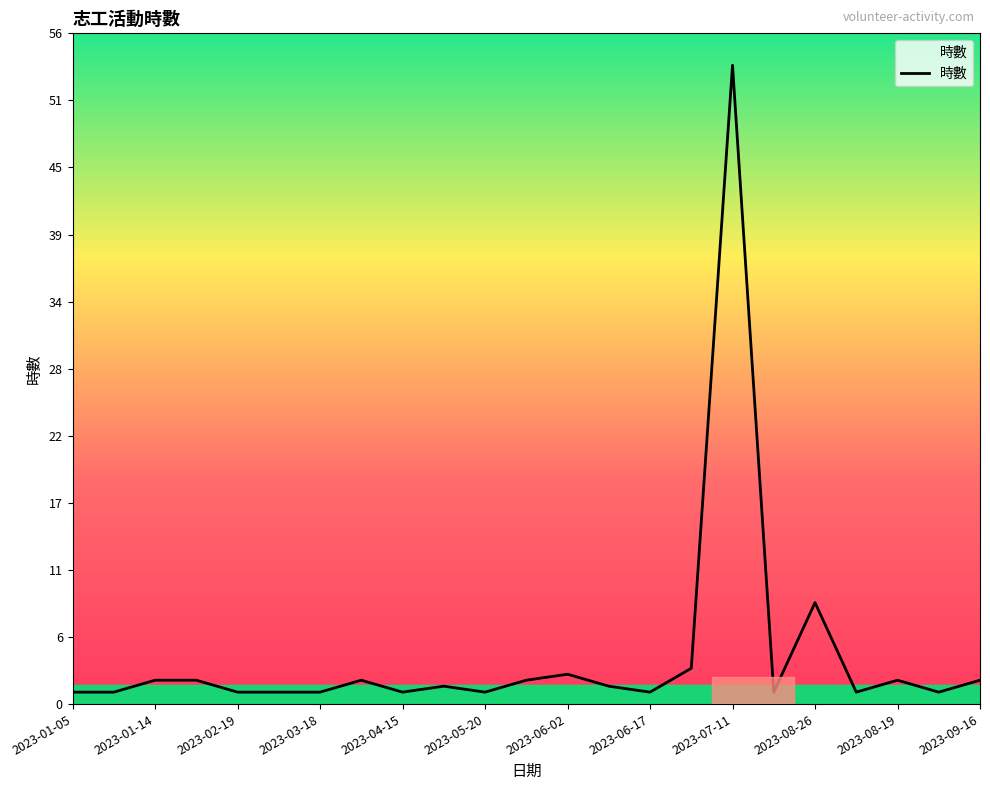

What is the maximum value shown in the chart?

53.5